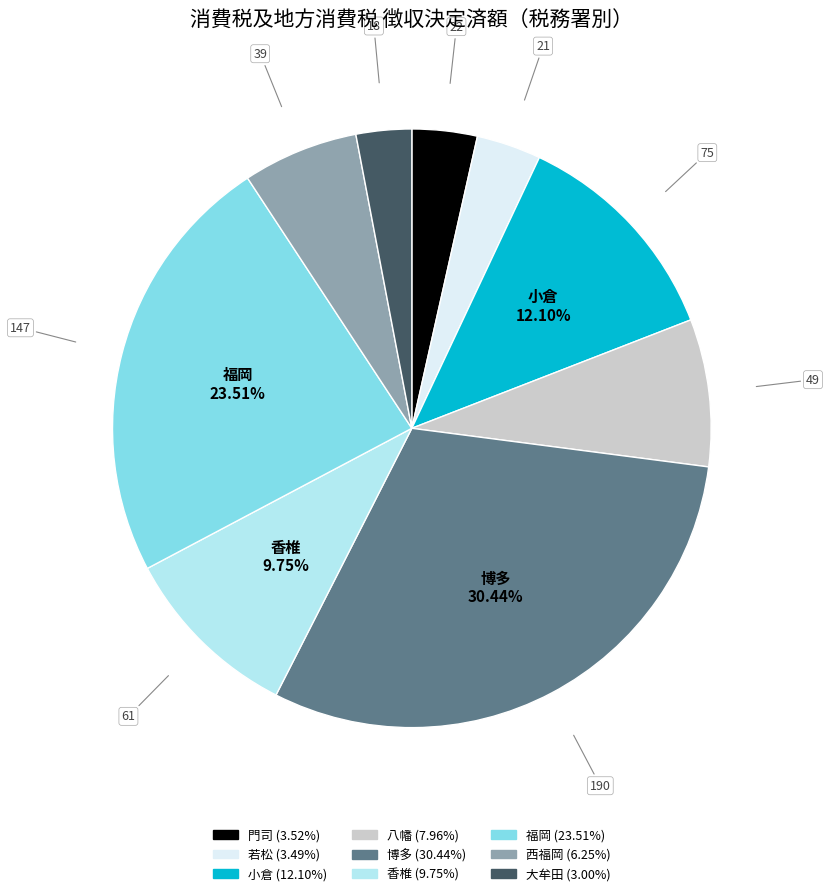

Is it true that 小倉 is 12% of the pie?

True